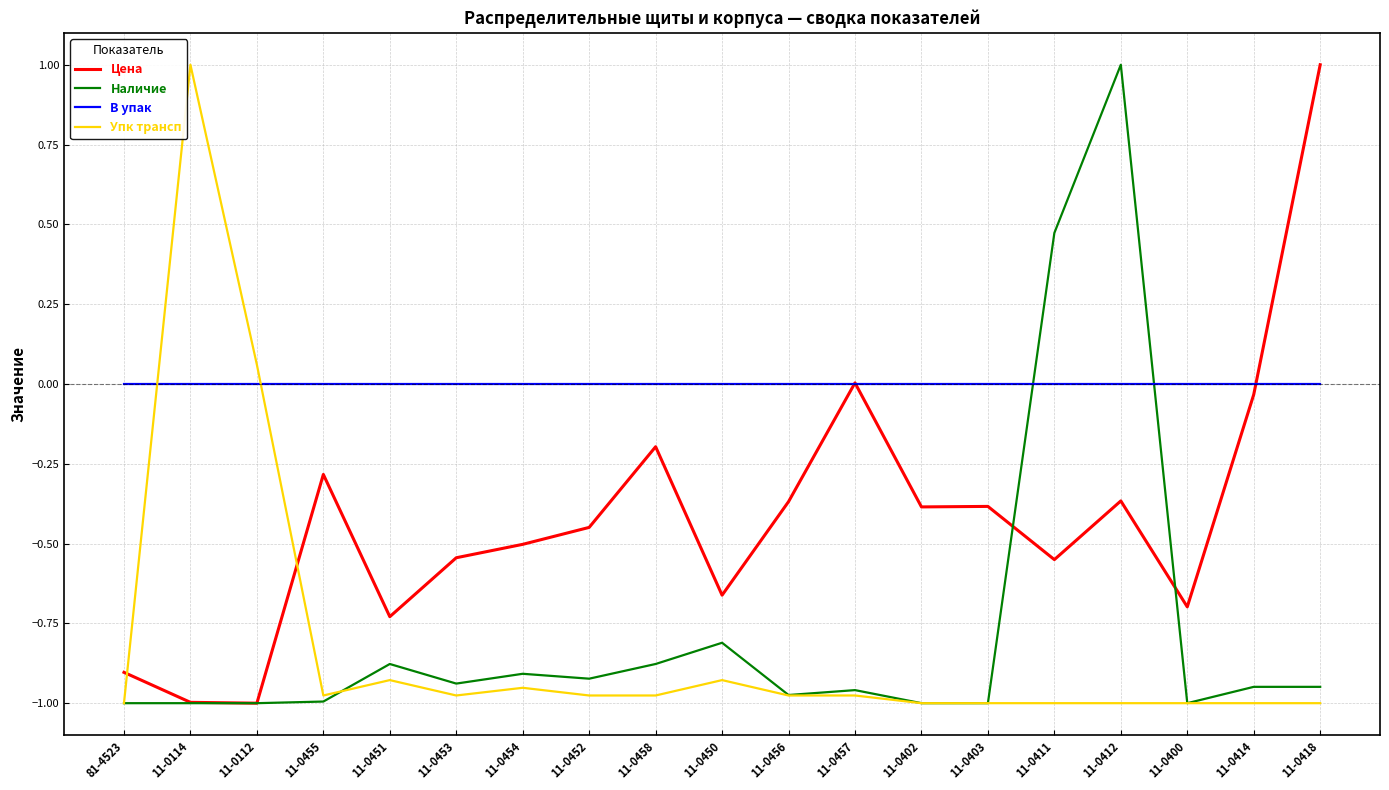

How many positive values does the Упк трансп series have?

2